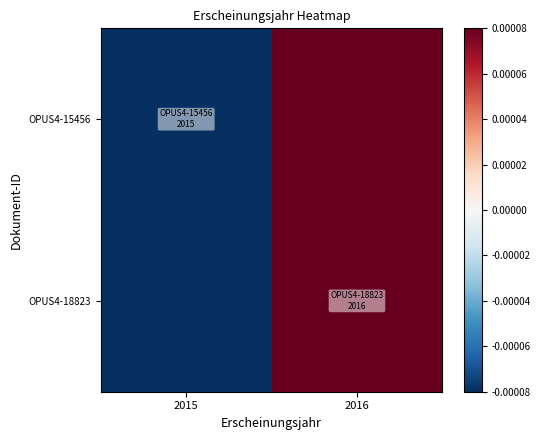

Rank the series at 2015 from lowest to highest value.

OPUS4-15456, OPUS4-18823